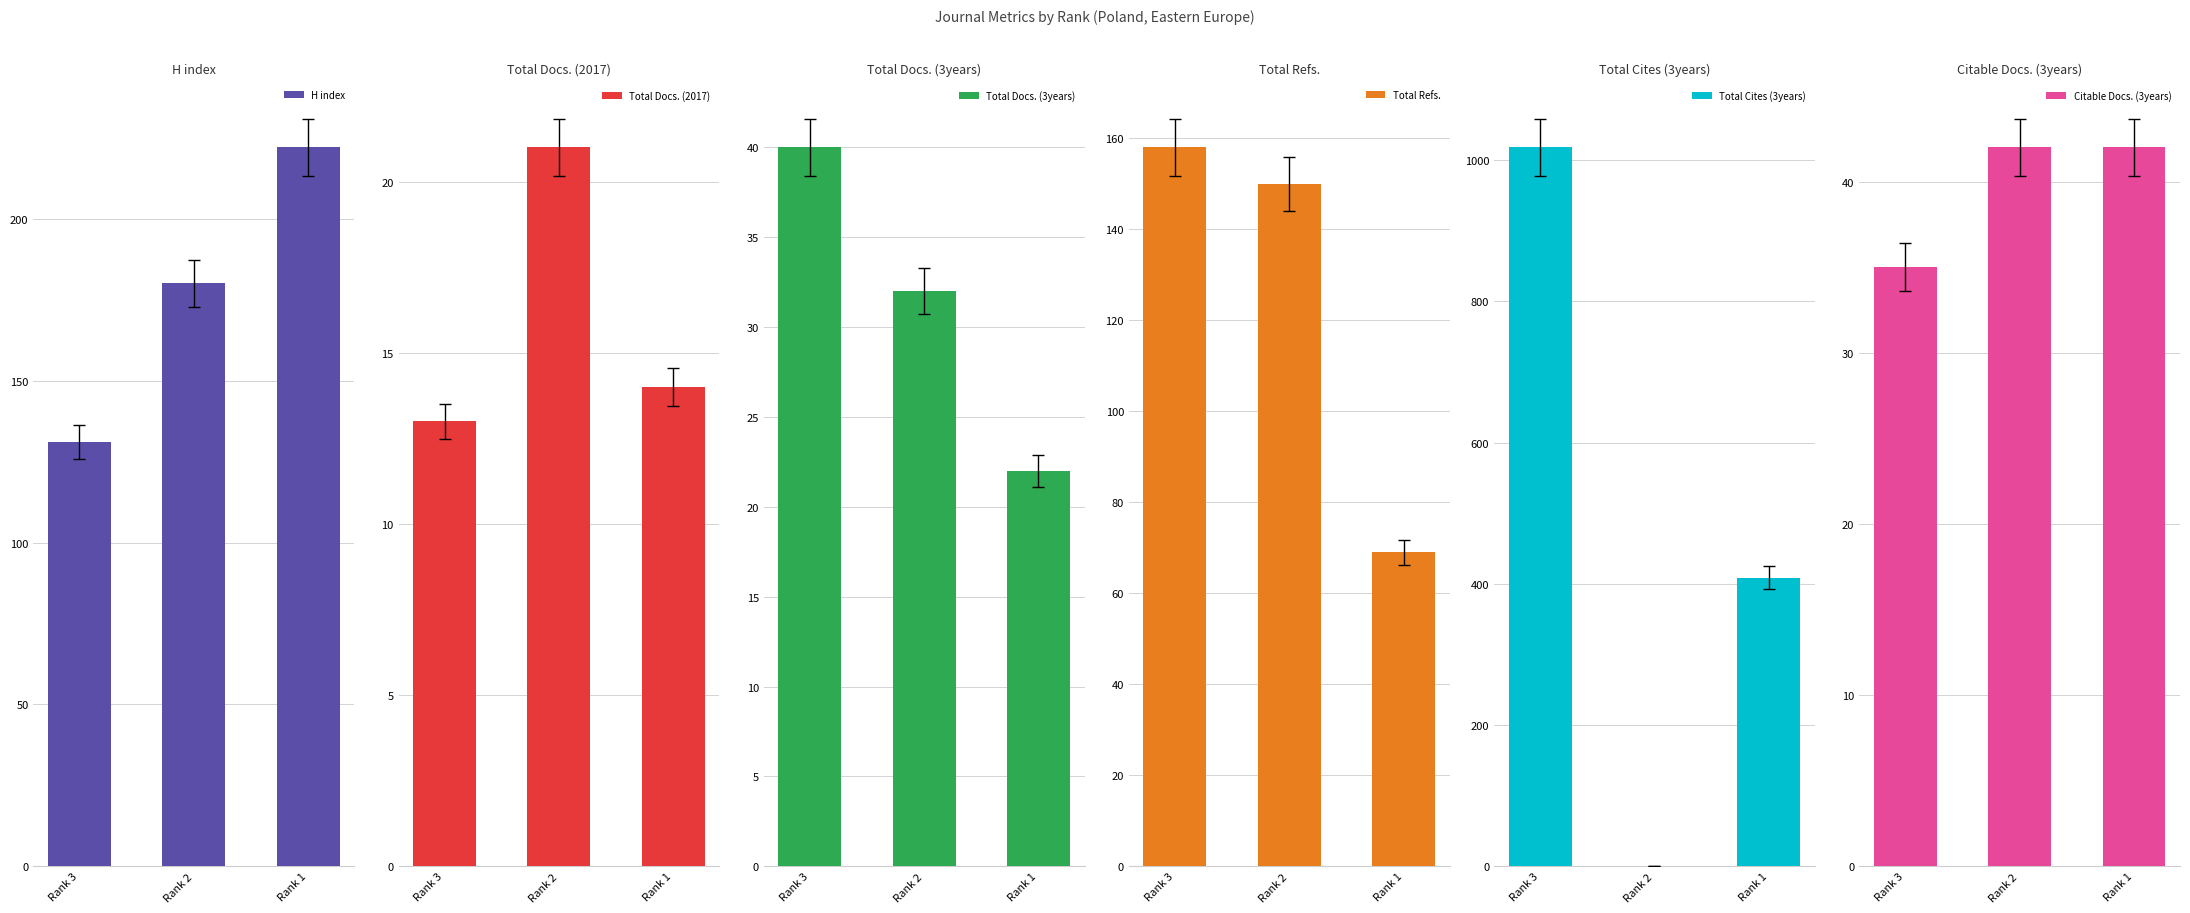

The Total Docs. (3years) series shows 22 at Rank 1. True or false?

True